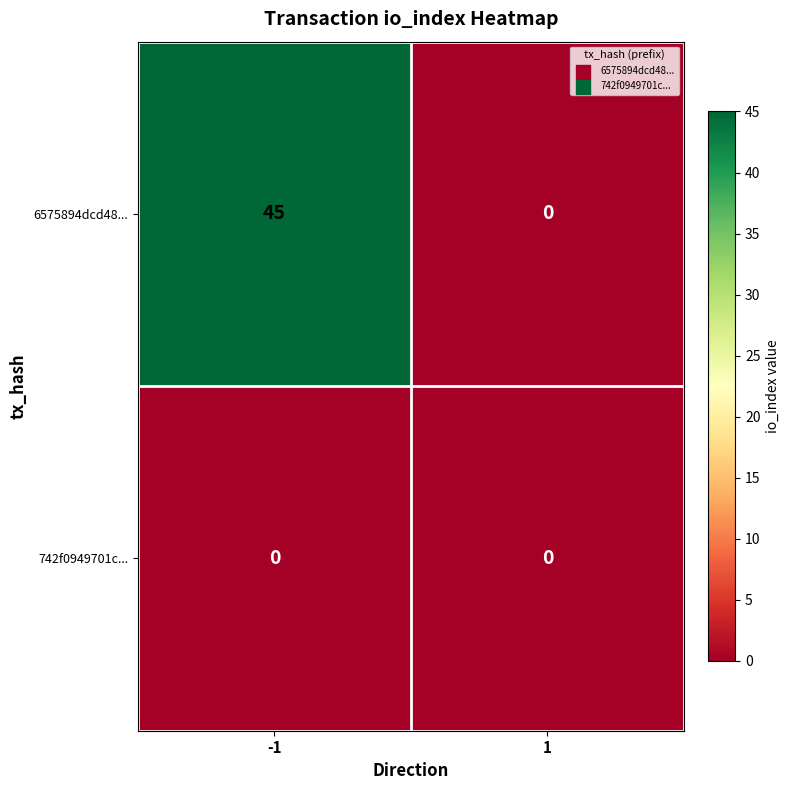

Reading left to right, extract all data points from this chart.

6575894dcd48...: 45	0
742f0949701c...: 0	0